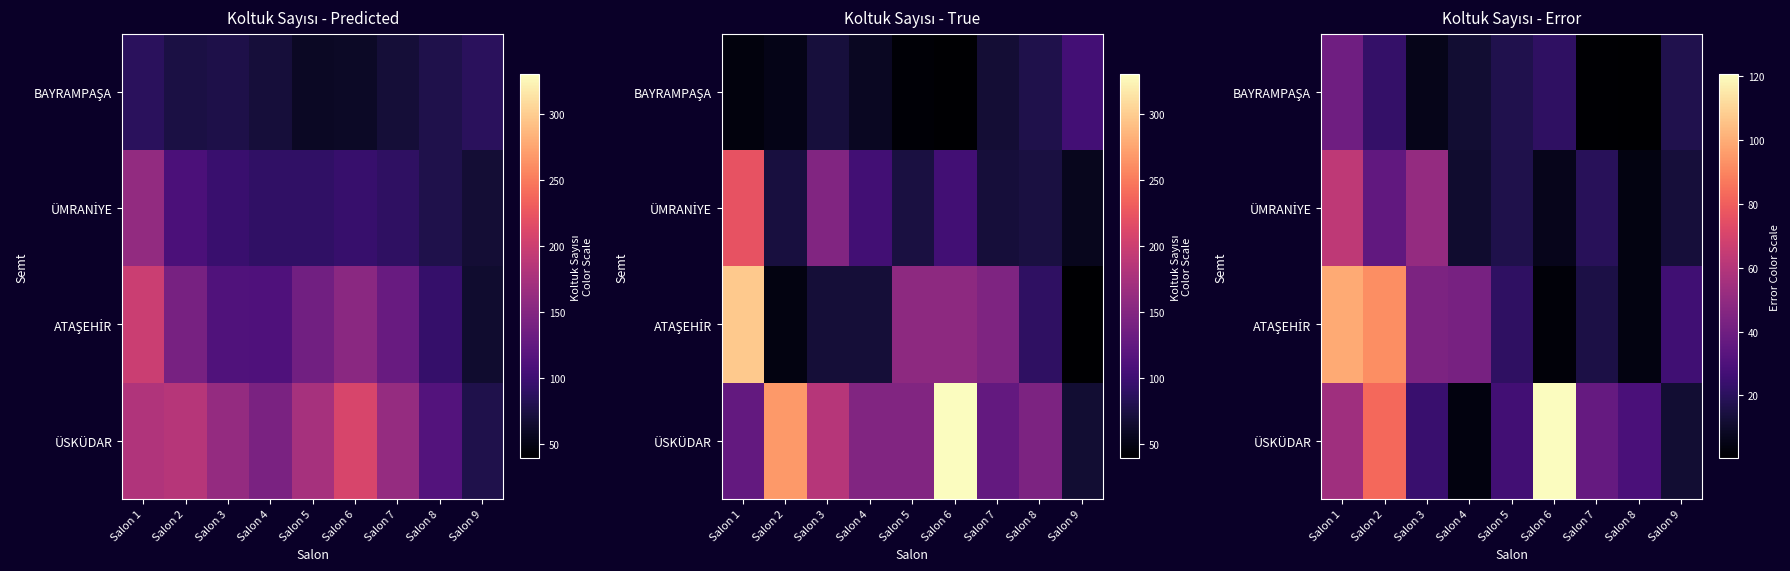

What is the total value across all series at Salon 8?

37.9